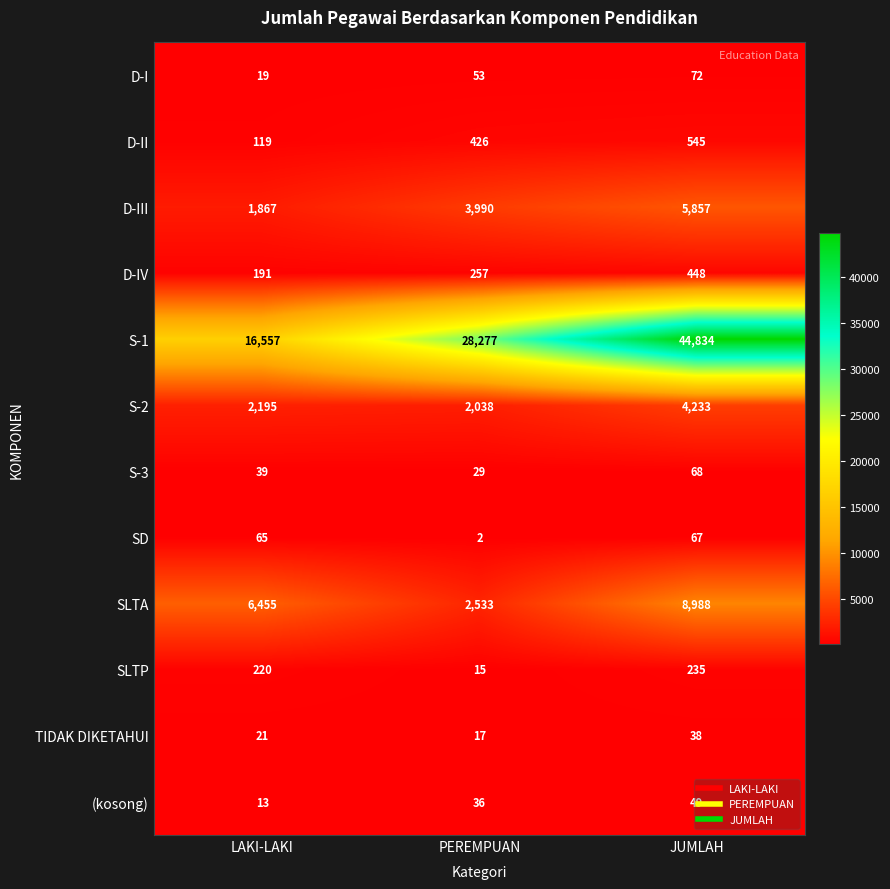

Rank the series at LAKI-LAKI from highest to lowest value.

S-1, SLTA, S-2, D-III, SLTP, D-IV, D-II, SD, S-3, TIDAK DIKETAHUI, D-I, (kosong)